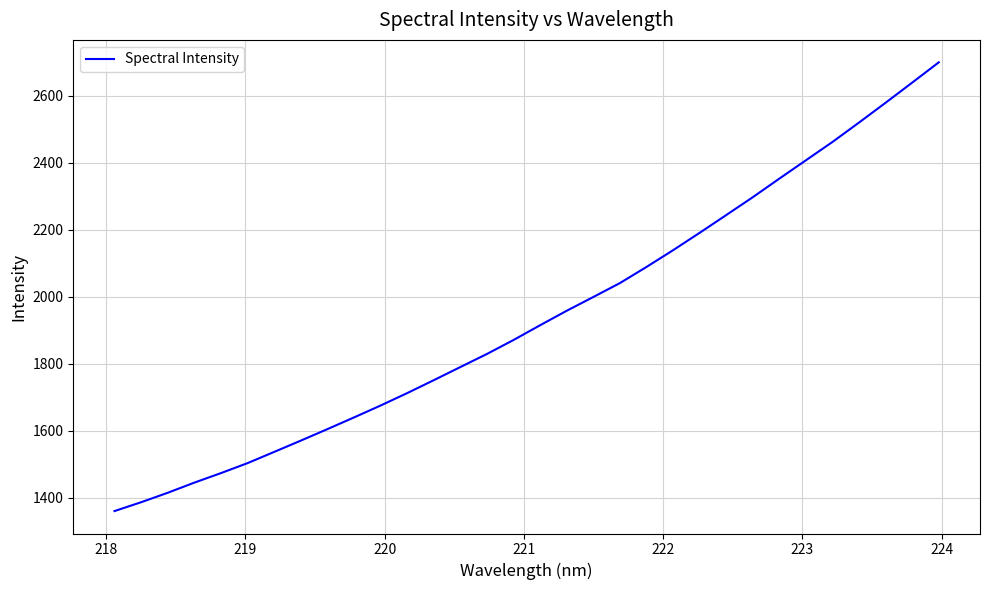

What is the difference between the maximum and minimum values?

1339.4